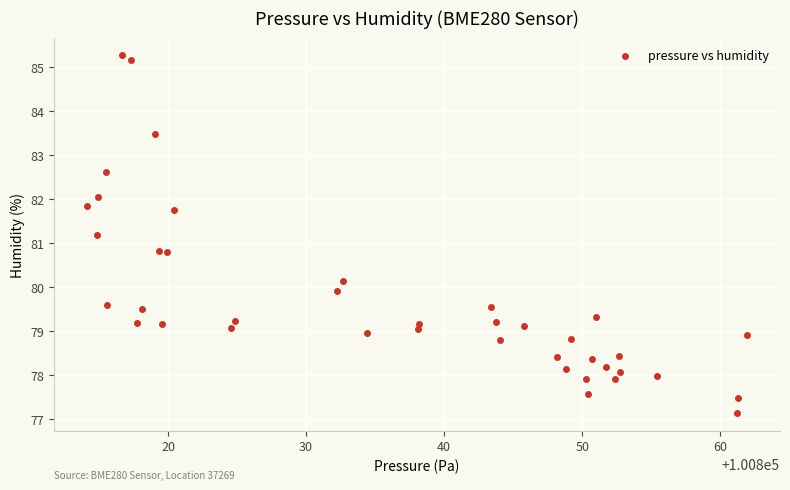

What is the range of Y values (max minus min)?

8.1